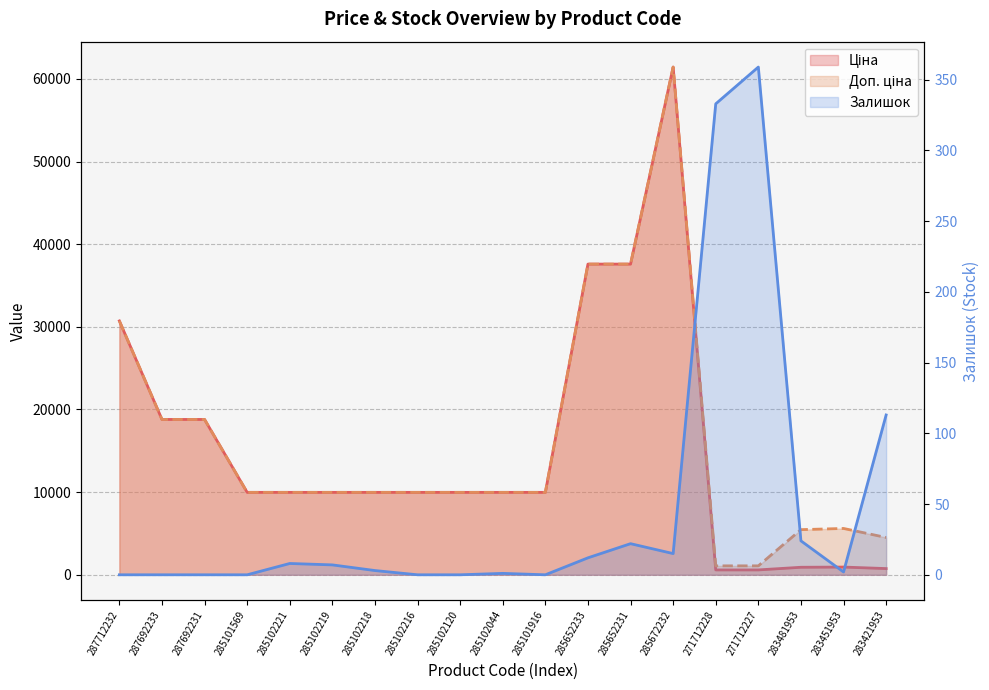

How many interior local peaks does the Залишок series have?

4